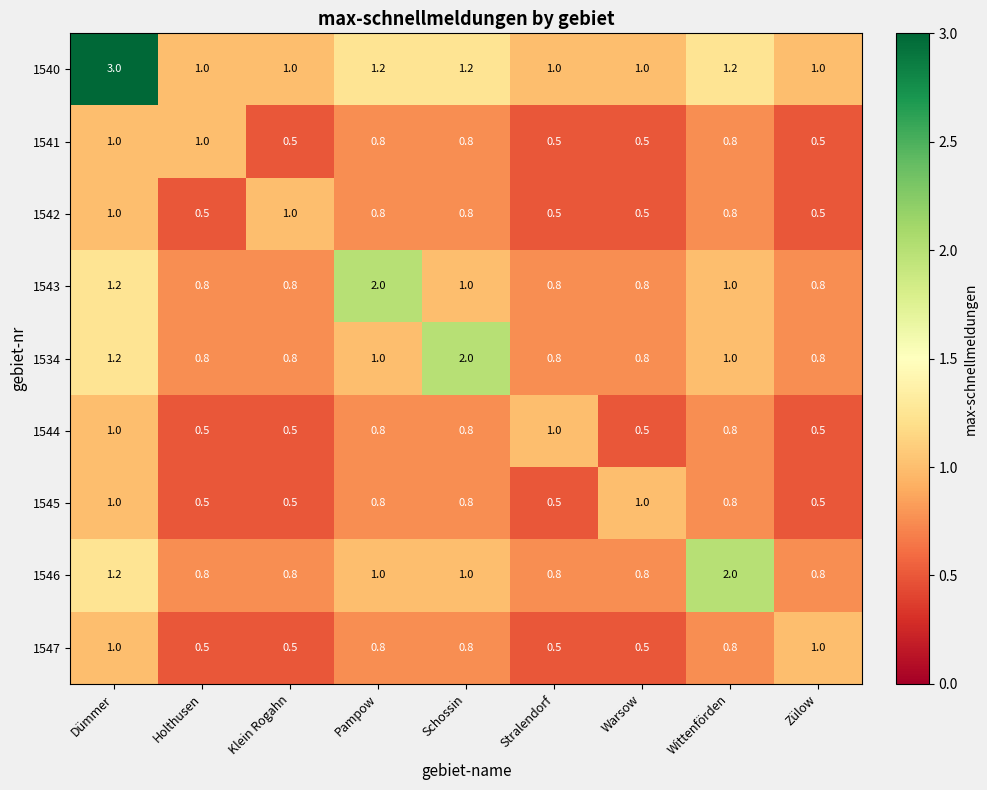

Which category has the highest value across all series?

Dümmer